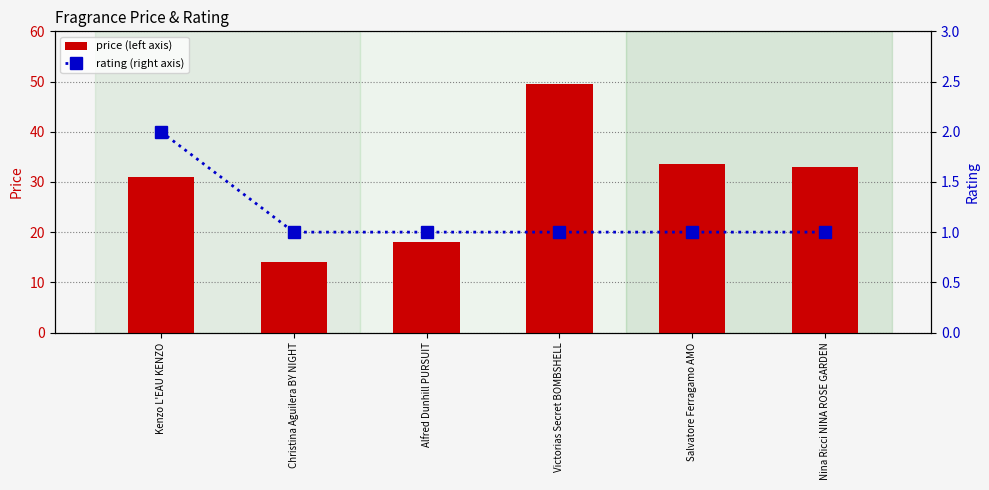

Reading left to right, what are all the values shown in this chart?

price (left axis): Kenzo L'EAU KENZO=30.9	Christina Aguilera BY NIGHT=14.1	Alfred Dunhill PURSUIT=18.1	Victorias Secret BOMBSHELL=49.5	Salvatore Ferragamo AMO=33.6	Nina Ricci NINA ROSE GARDEN=32.9
rating (right axis): Kenzo L'EAU KENZO=2.0	Christina Aguilera BY NIGHT=1.0	Alfred Dunhill PURSUIT=1.0	Victorias Secret BOMBSHELL=1.0	Salvatore Ferragamo AMO=1.0	Nina Ricci NINA ROSE GARDEN=1.0